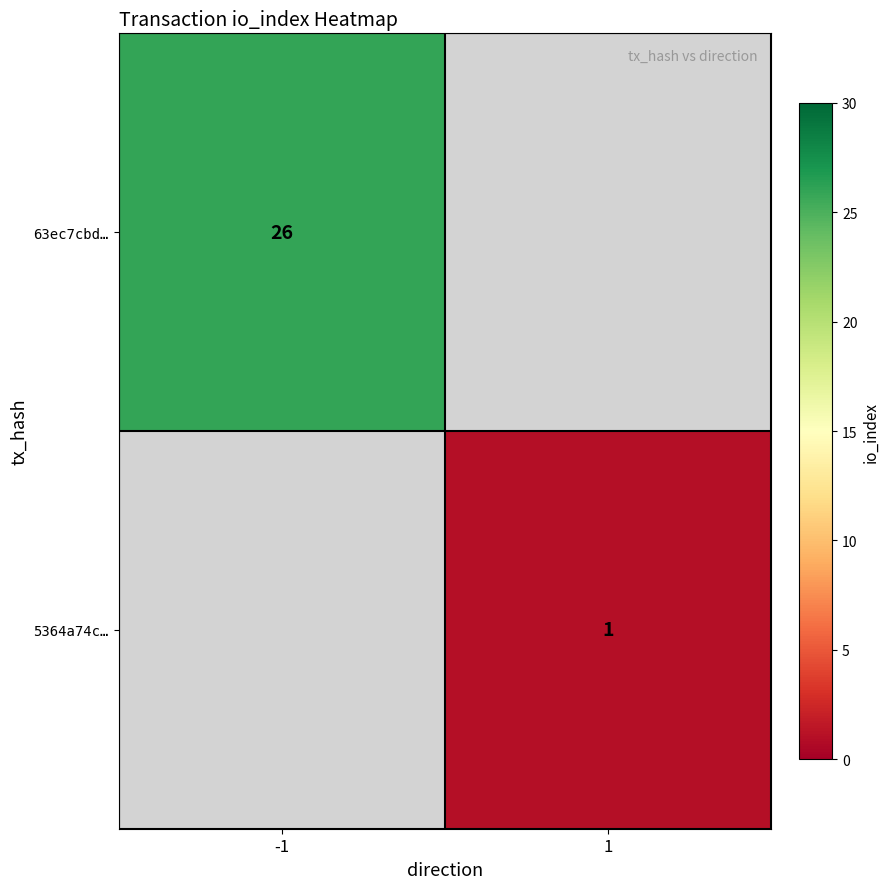

What is the smallest value displayed?

1.0